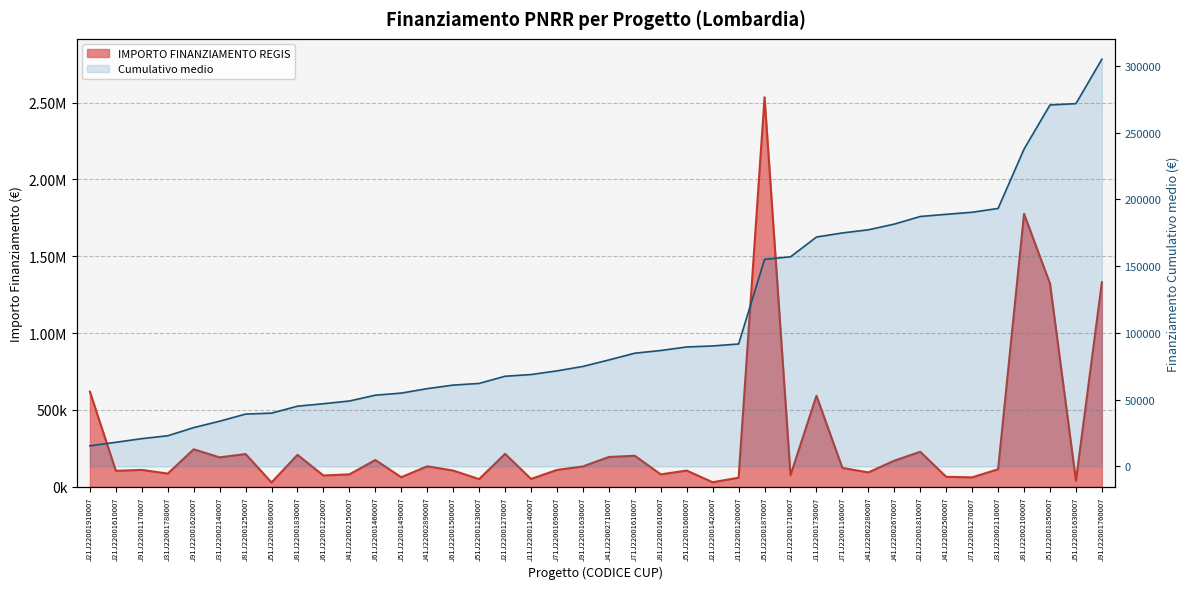

List the labels in order of value, largest first.

J51J22001870007, J81J22002100007, J91J22001760007, J51J22001850007, J21J22001910007, J11J22001730007, J91J22001620007, J21J22001810007, J21J22001270007, J81J22001250007, J81J22001830007, J71J22001610007, J41J22002710007, J31J22002140007, J61J22001460007, J41J22002670007, J41J22002890007, J91J22001630007, J71J22001160007, J31J22002110007, J91J22001170007, J71J22001690007, J61J22001500007, J51J22001600007, J21J22001610007, J41J22002280007, J31J22001780007, J41J22002150007, J81J22001610007, J21J22001710007, J61J22001220007, J41J22002500007, J51J22001490007, J71J22001270007, J11J22001200007, J11J22001140007, J51J22001230007, J51J22001630007, J21J22001420007, J51J22001680007